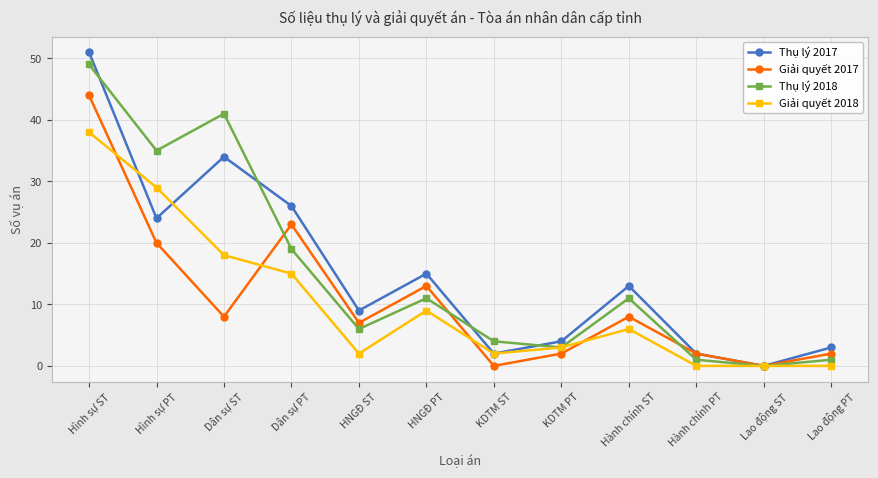

At which label does Thụ lý 2018 first exceed 11?

Hình sự ST